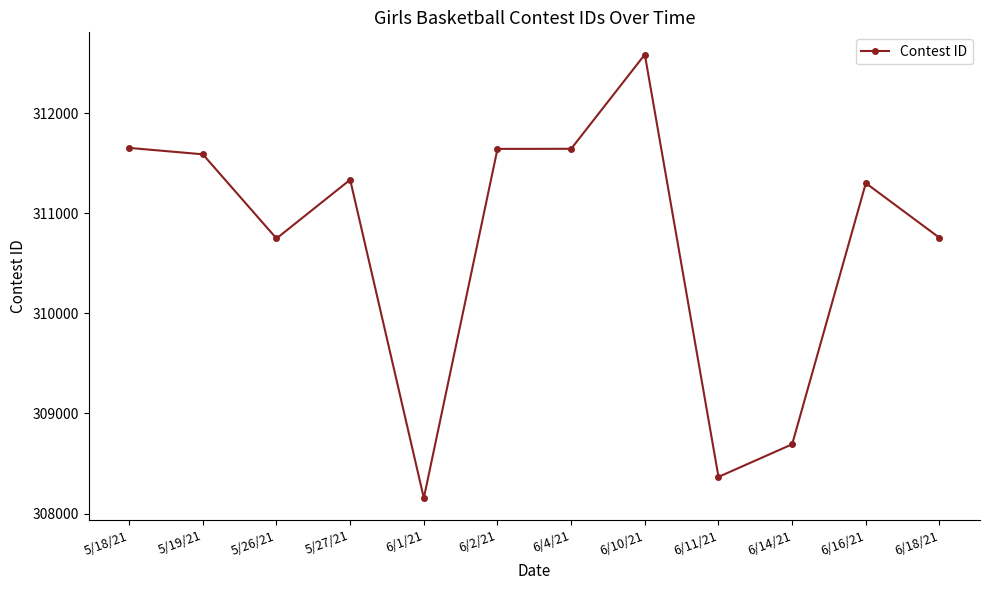

Is it true that the value at 6/11/21 is 100652?

False